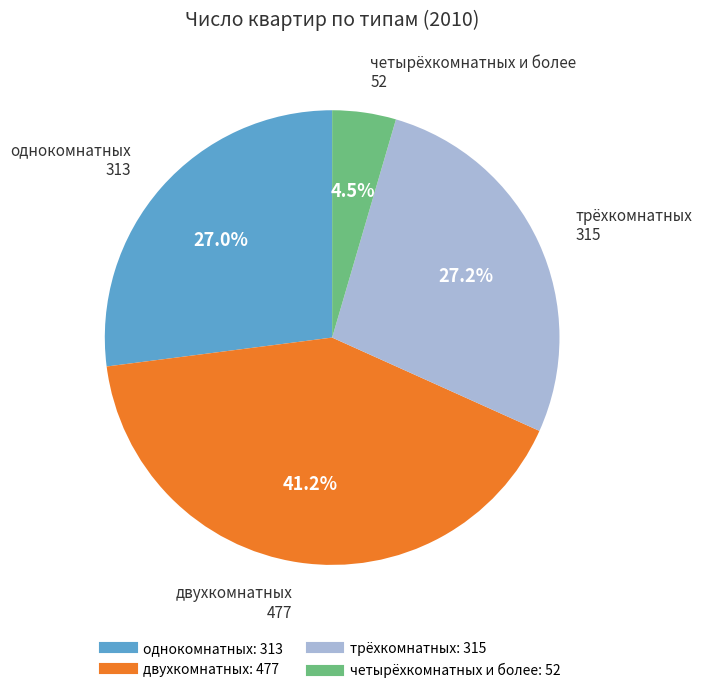

To the nearest percent, what is the difference between the однокомнатных and четырёхкомнатных и более slice percentages?

23%